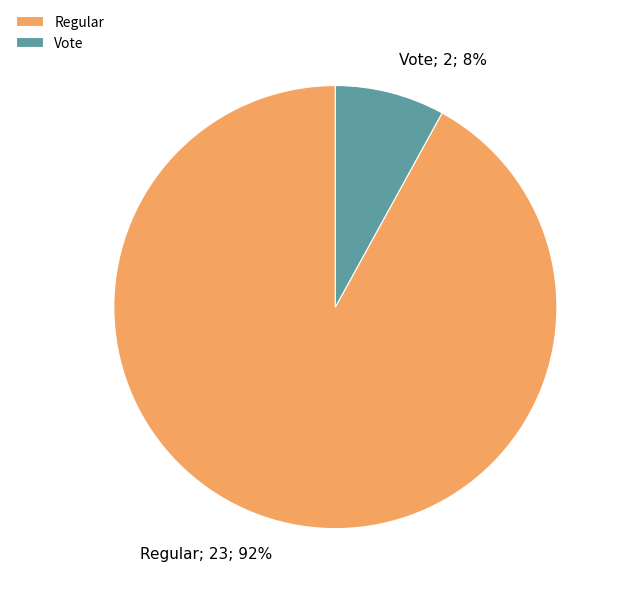

Do Vote and Regular together represent more than half of the pie?

Yes